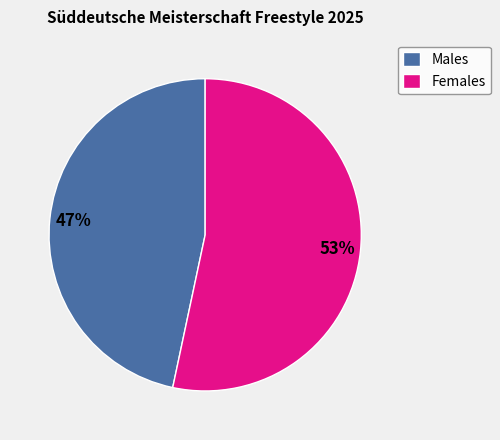

To the nearest percent, what percentage of the pie is Females?

53%